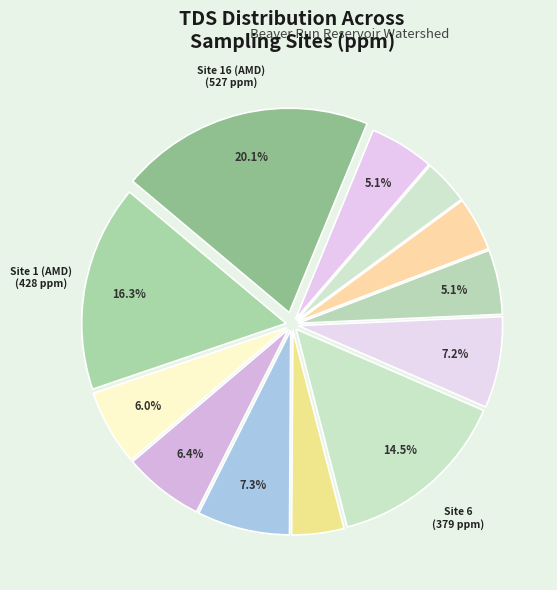

Which slice is the largest?

Site 16 (AMD)